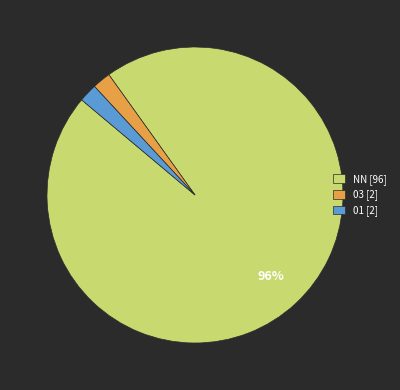

True or false: NN [96] accounts for 96% of the total.

True